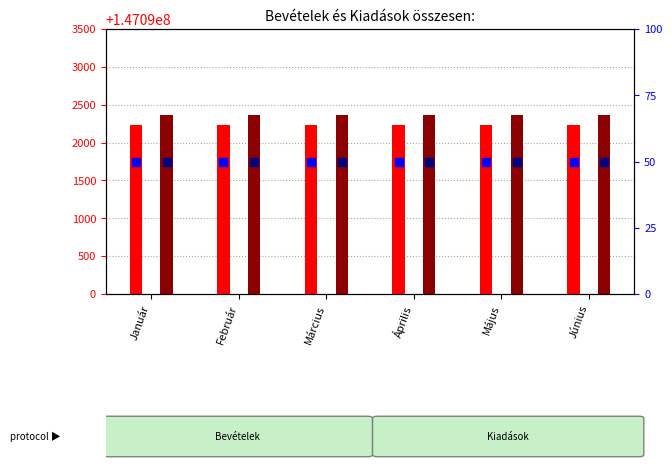

Is the value of Kiadások at Június greater than the value of percentile rank at Január?

Yes